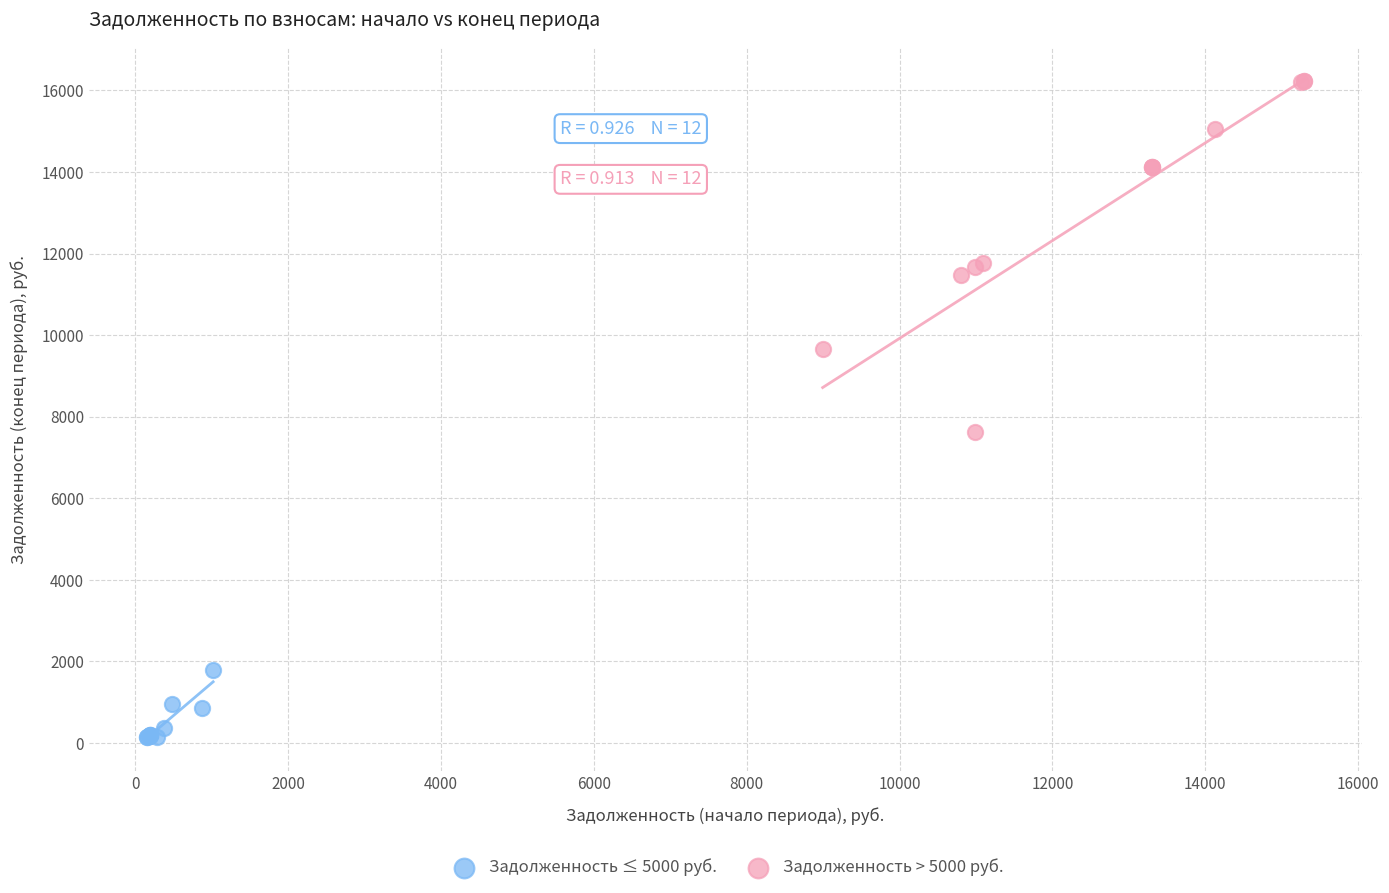

Which series contains the highest Y value?

Задолженность > 5000 руб.